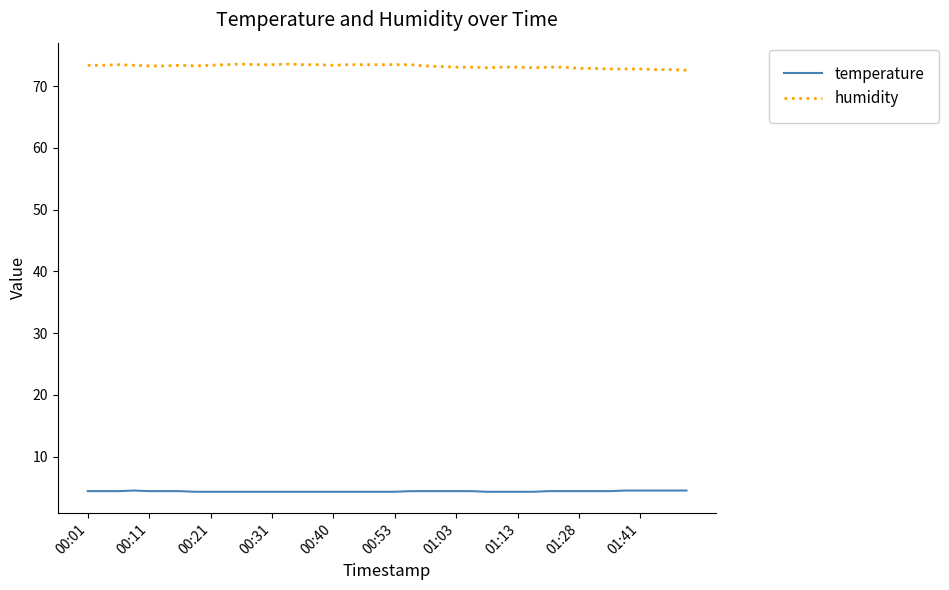

Which series has the largest total across all categories?

humidity